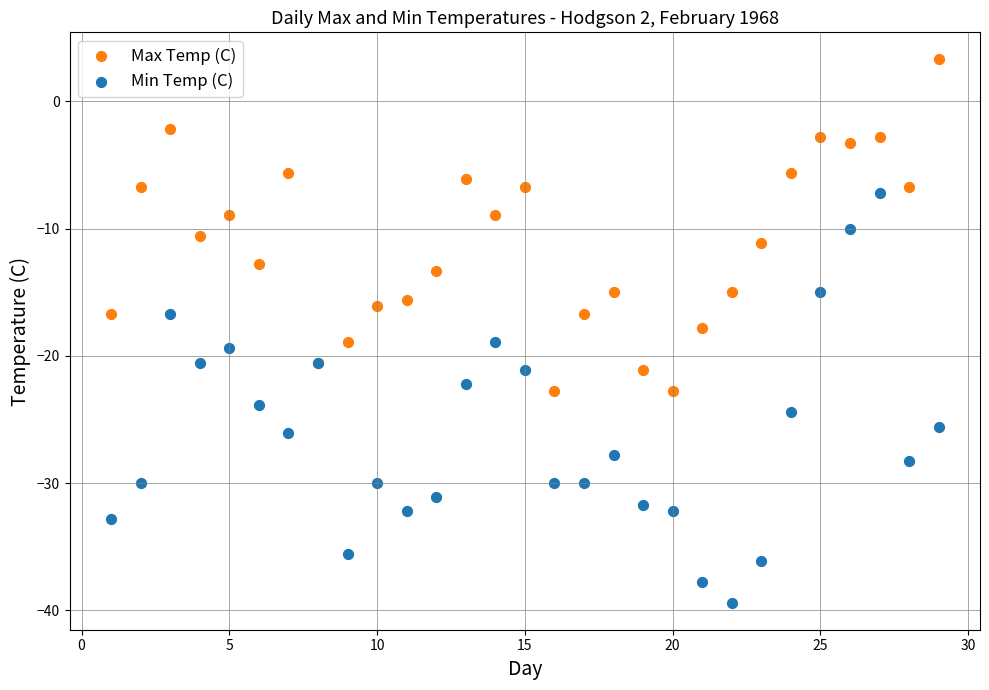

Which series reaches the maximum Y coordinate?

Max Temp (C)